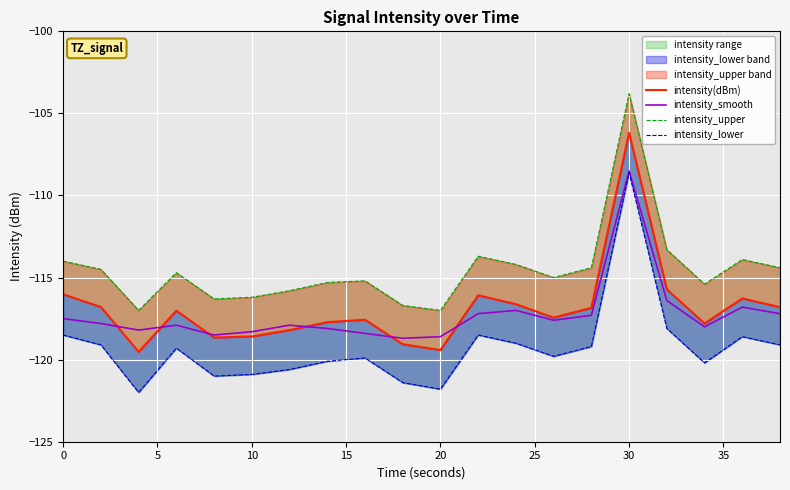

How many categories are shown in the chart?

20